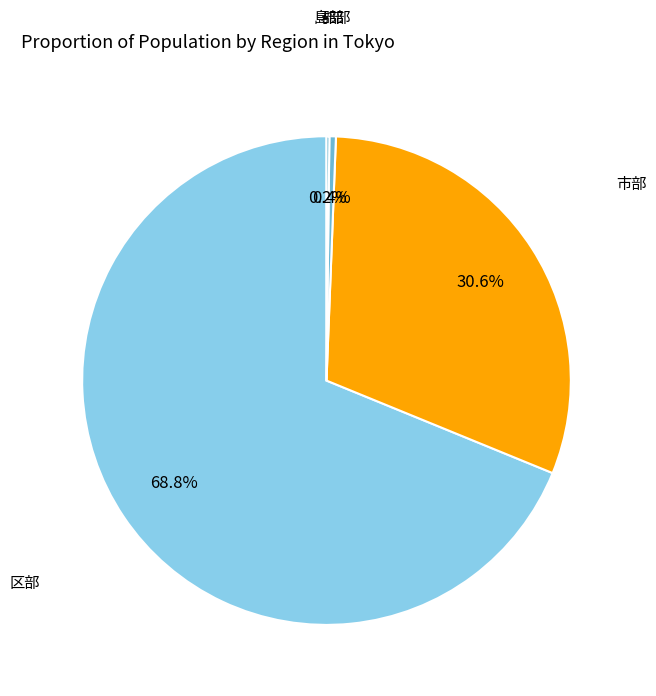

What is the largest slice in the pie chart?

区部